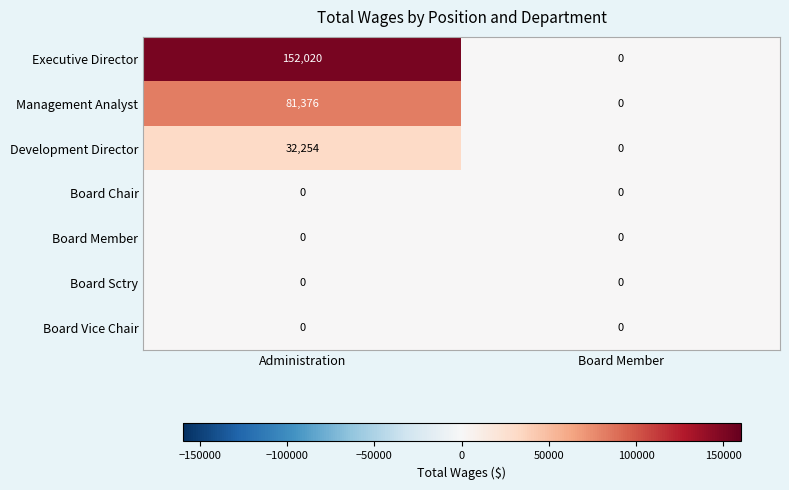

Reading left to right, transcribe all the data shown in this chart.

Executive Director: 152020	0
Management Analyst: 81376	0
Development Director: 32254	0
Board Chair: 0	0
Board Member: 0	0
Board Sctry: 0	0
Board Vice Chair: 0	0